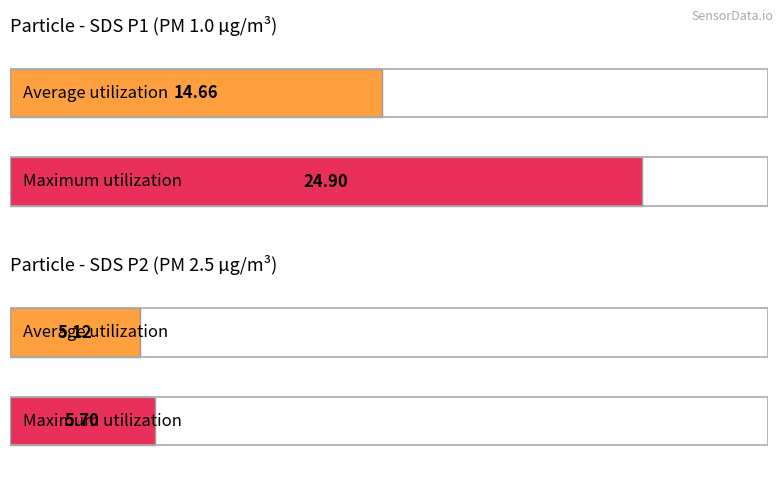

What is the average value of the SDS_P2 series?

5.1